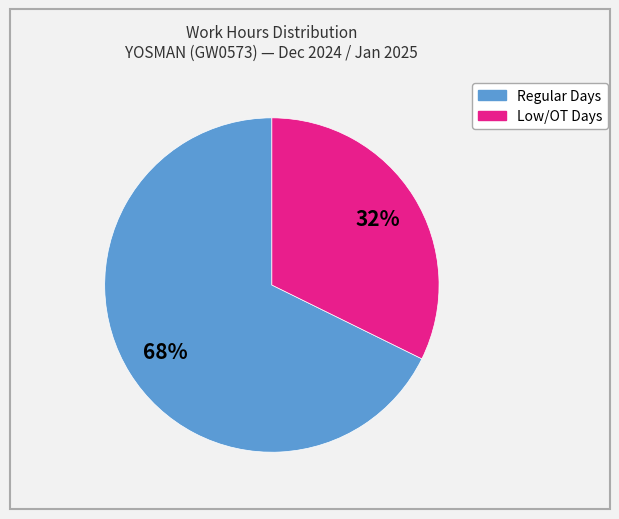

How many segments does this pie chart have?

2